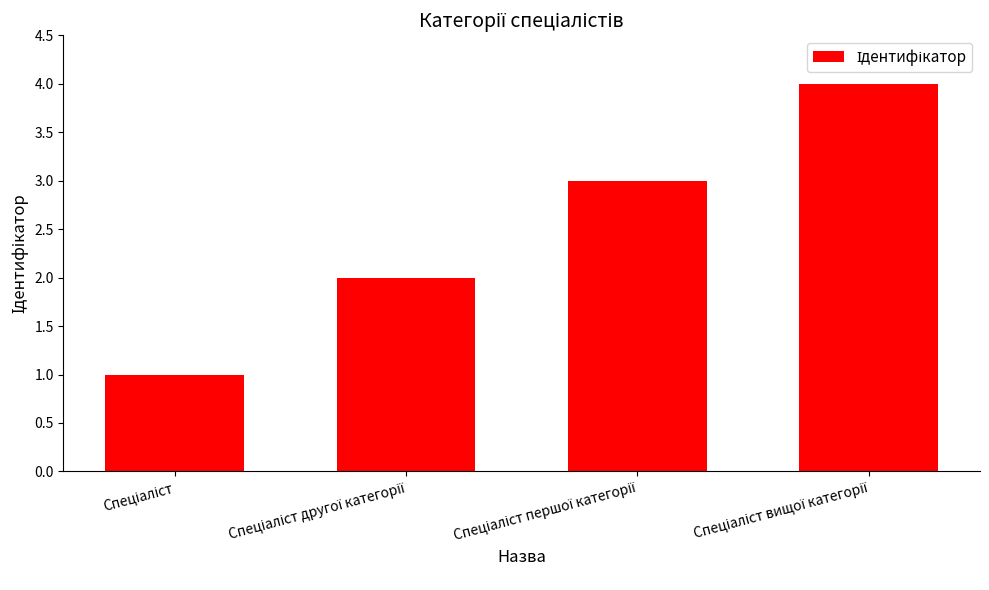

How many series are shown in this chart?

1